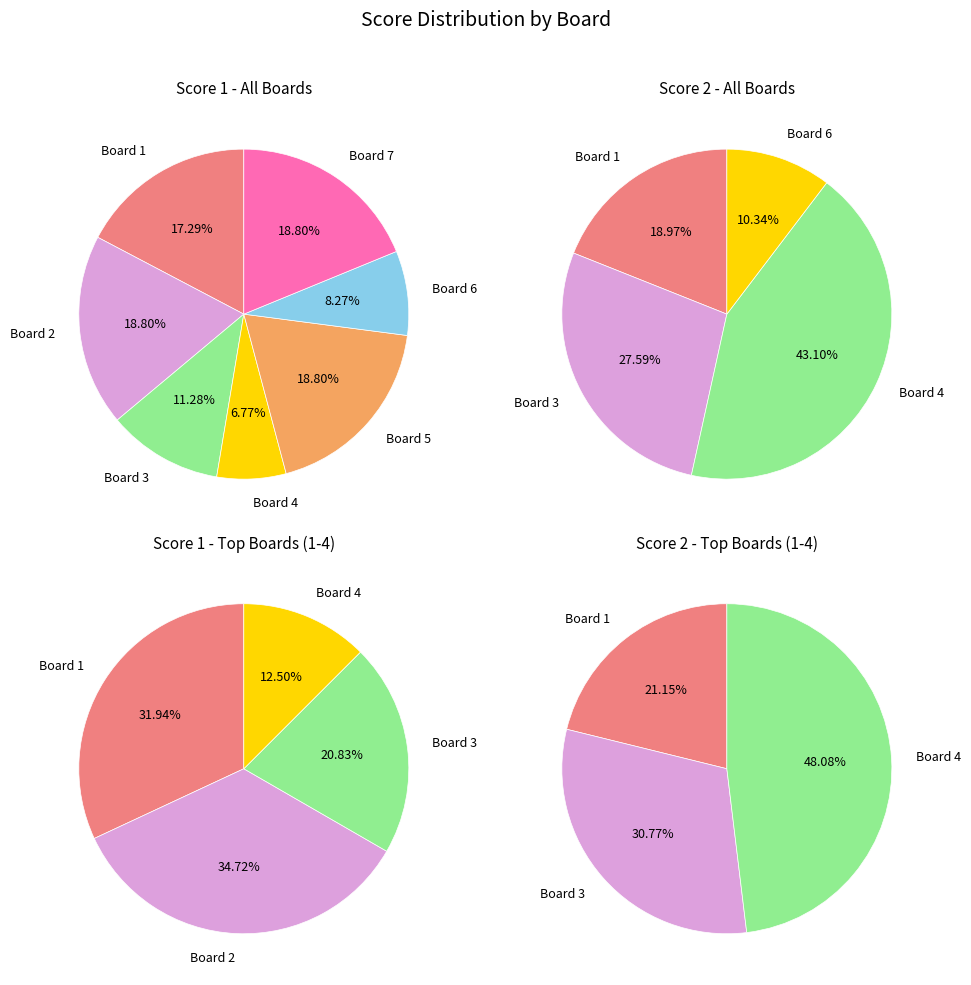

Which series has the widest spread of values?

Score 2